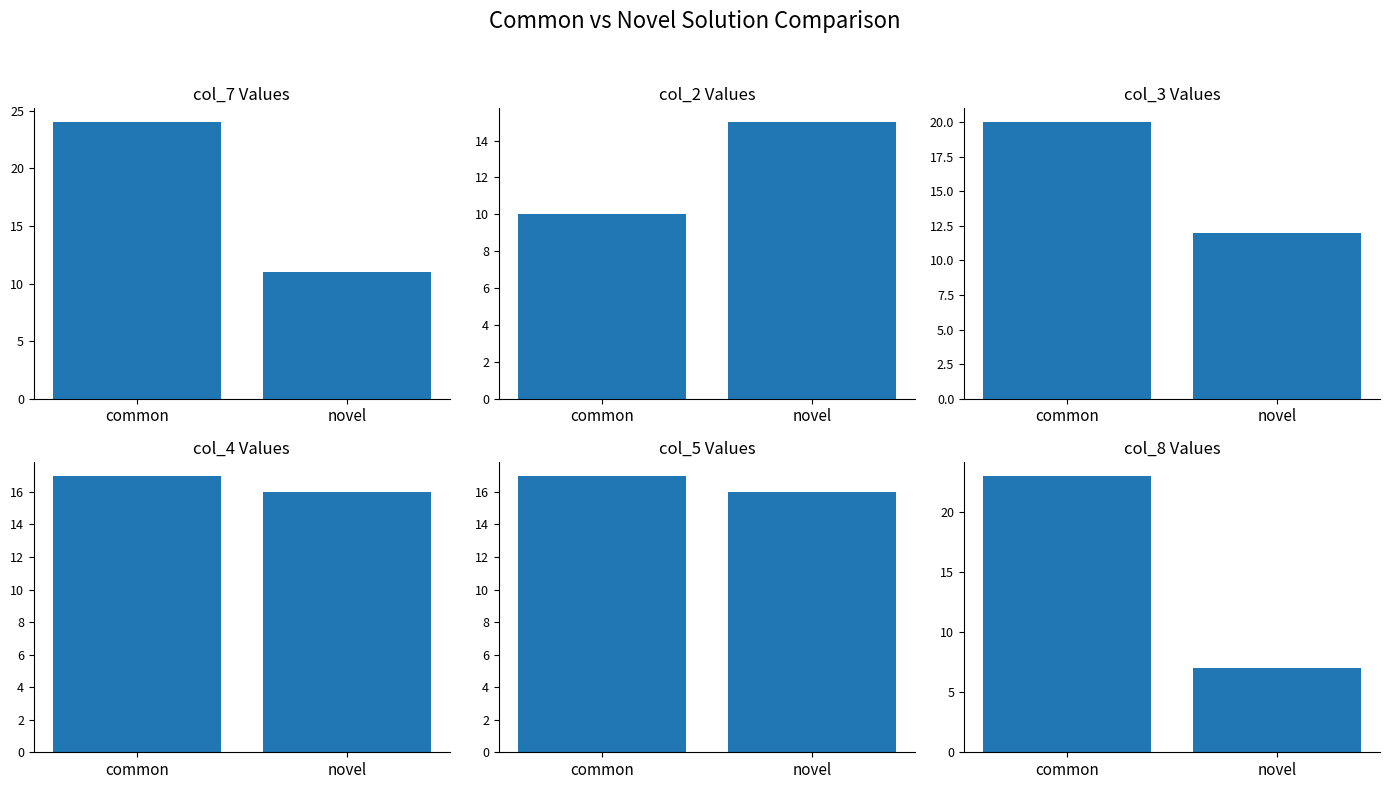

Which series has the largest total across all categories?

col_7